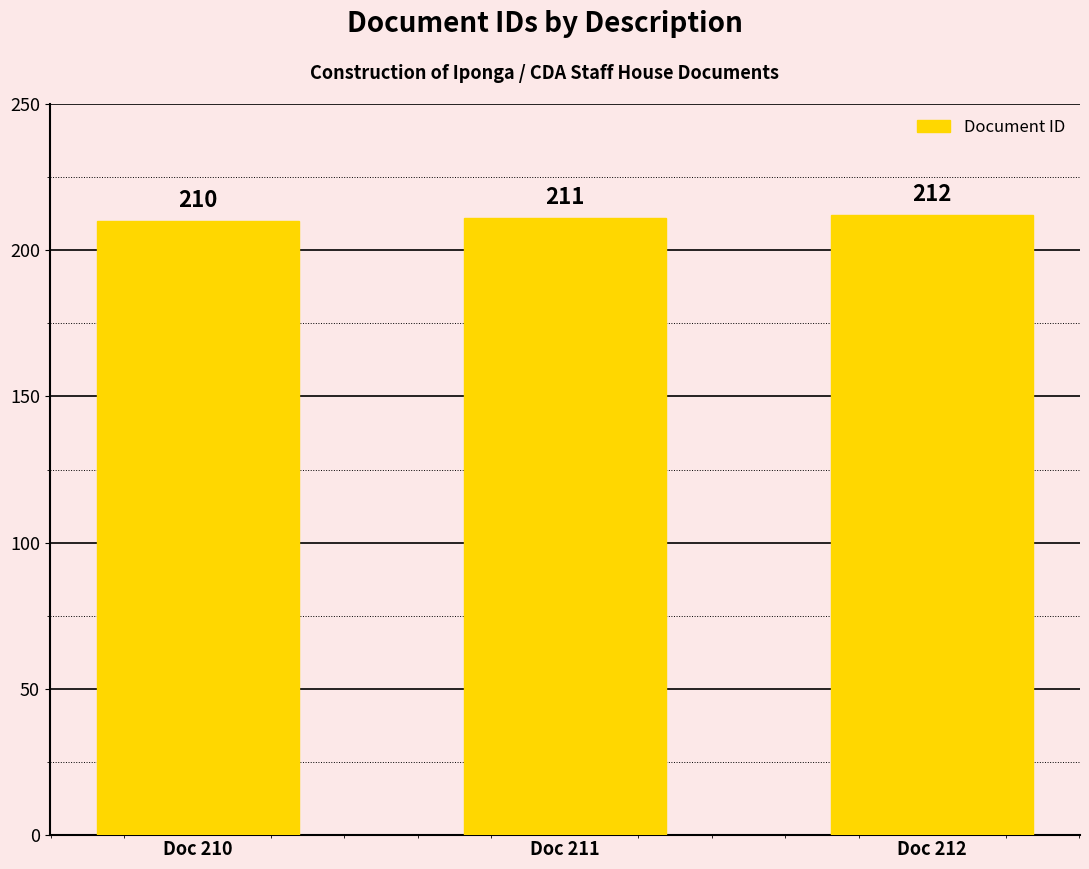

Reading left to right, list all the values displayed in this chart.

210	211	212